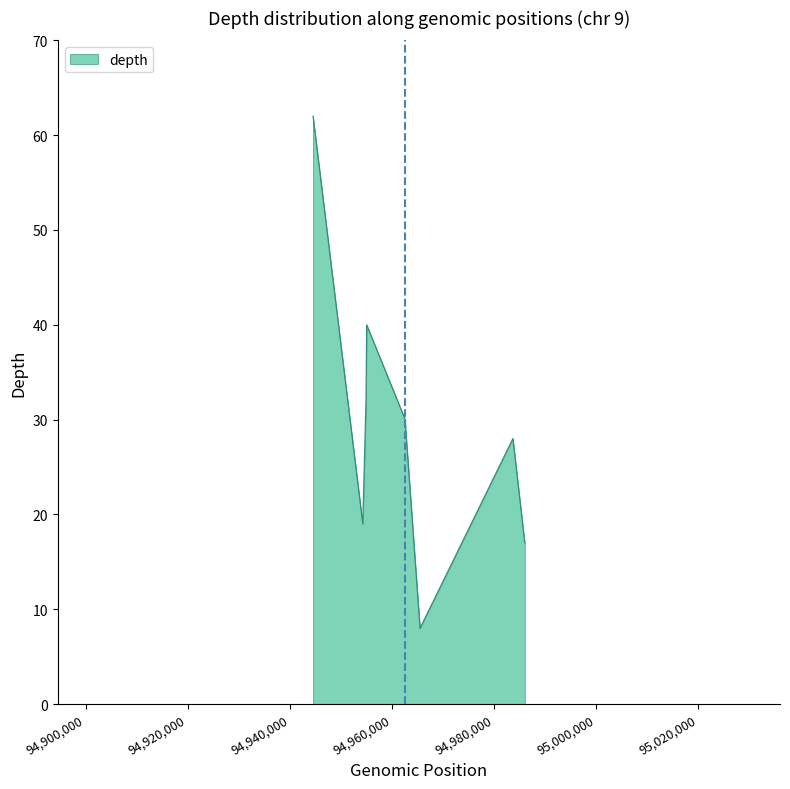

What is the minimum value shown in the chart?

8